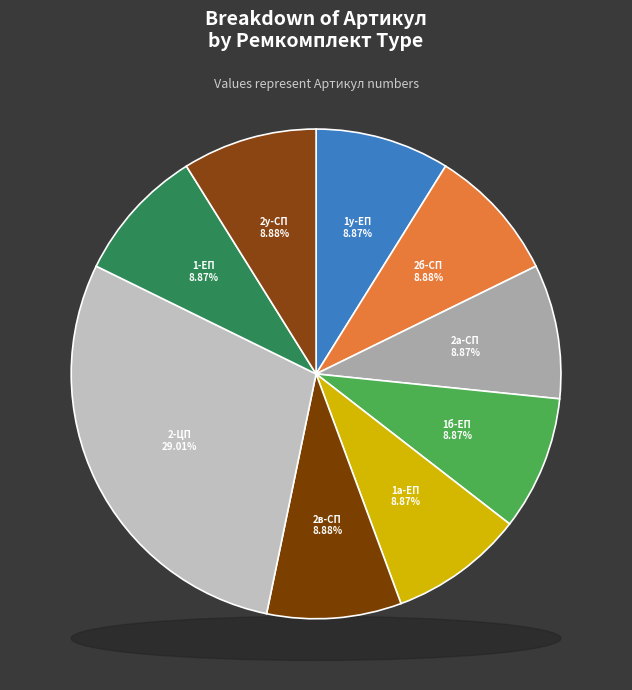

To the nearest percent, what percentage of the pie is РК-КО510-60.30/1-ЕП?

9%